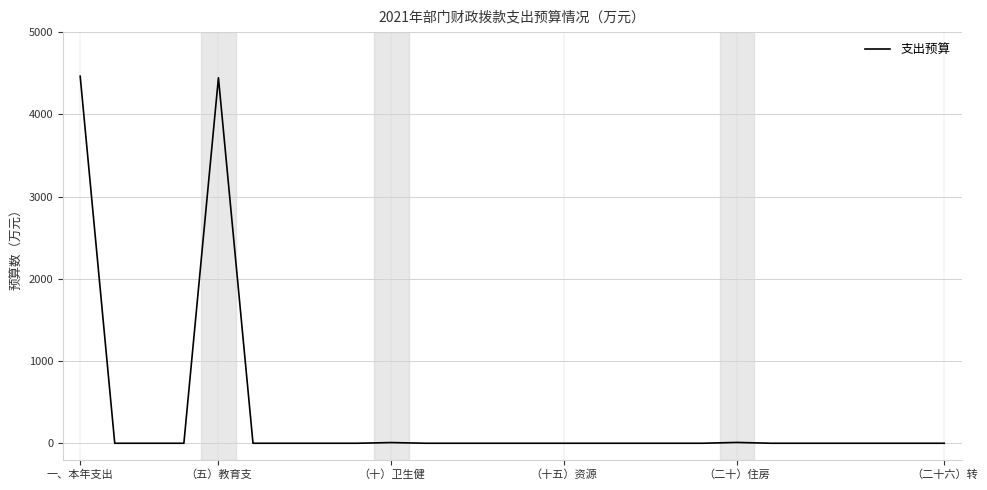

What is the average value?

343.3